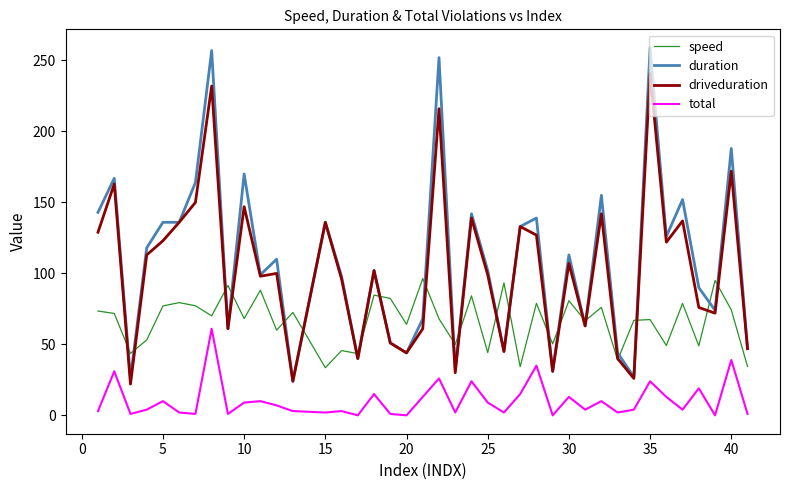

Count the number of categories in the chart.

40